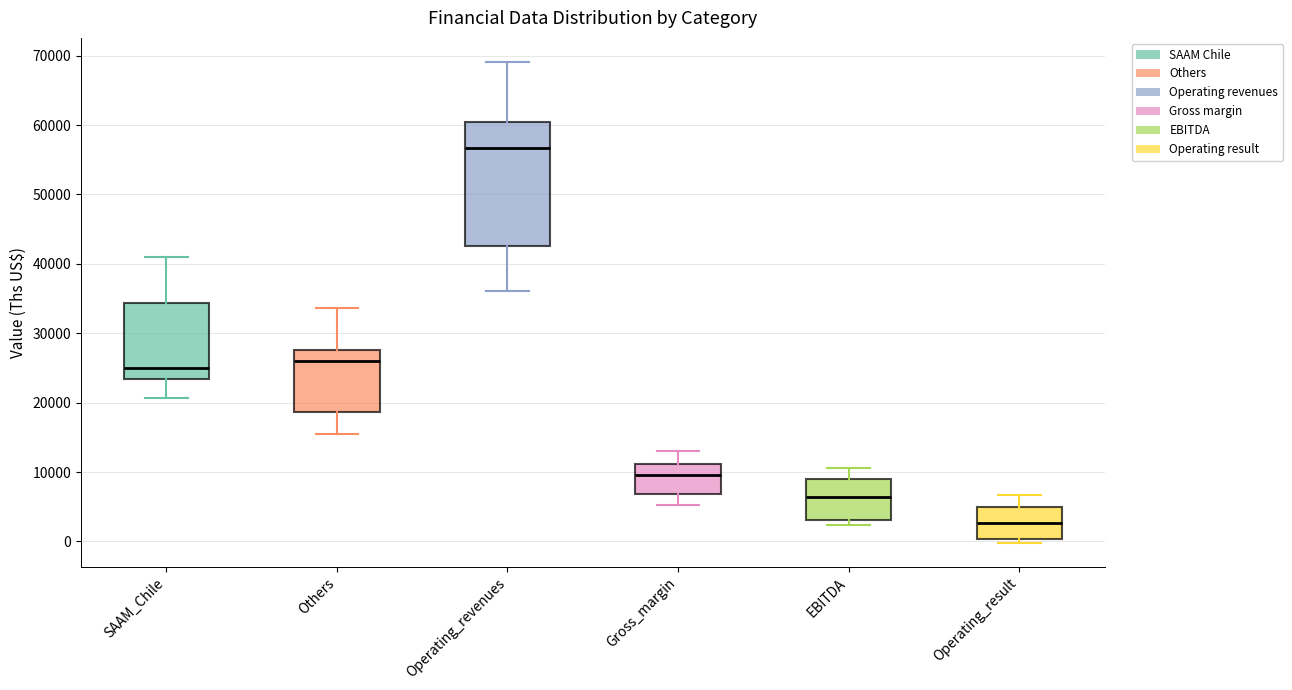

Reading left to right, read every box against the y-axis: the position of its median line, the range the box covers, and the ends of its whiskers. The values are not printed on the chart, so give them approximately, as read against the axis.

SAAM_Chile: median 25000, box 23000 to 34000, whiskers 21000 to 41000
Others: median 26000, box 19000 to 28000, whiskers 16000 to 34000
Operating_revenues: median 57000, box 43000 to 60000, whiskers 36000 to 69000
Gross_margin: median 10000, box 7000 to 11000, whiskers 5000 to 13000
EBITDA: median 6000, box 3000 to 9000, whiskers 2000 to 11000
Operating_result: median 3000, box 0 to 5000, whiskers 0 (just below the box's lower edge) to 7000